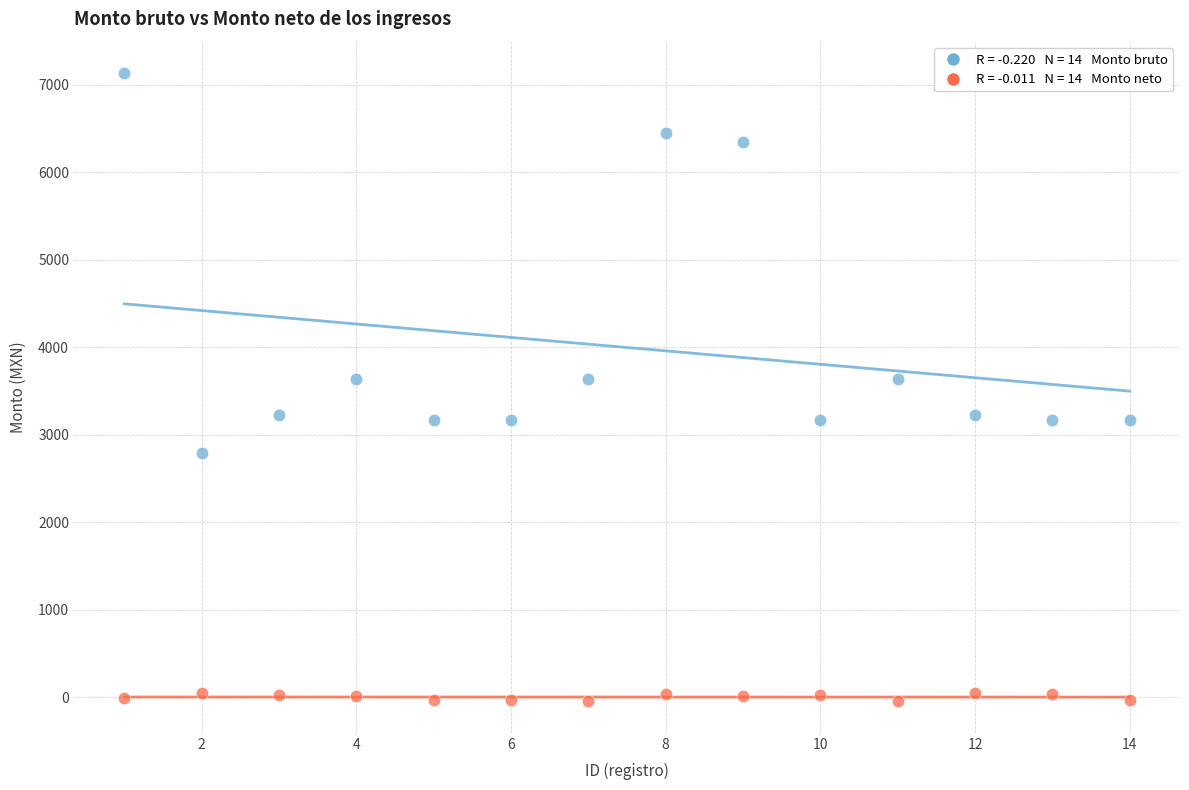

Across all data points, what is the range of X values (max minus min)?

13.0